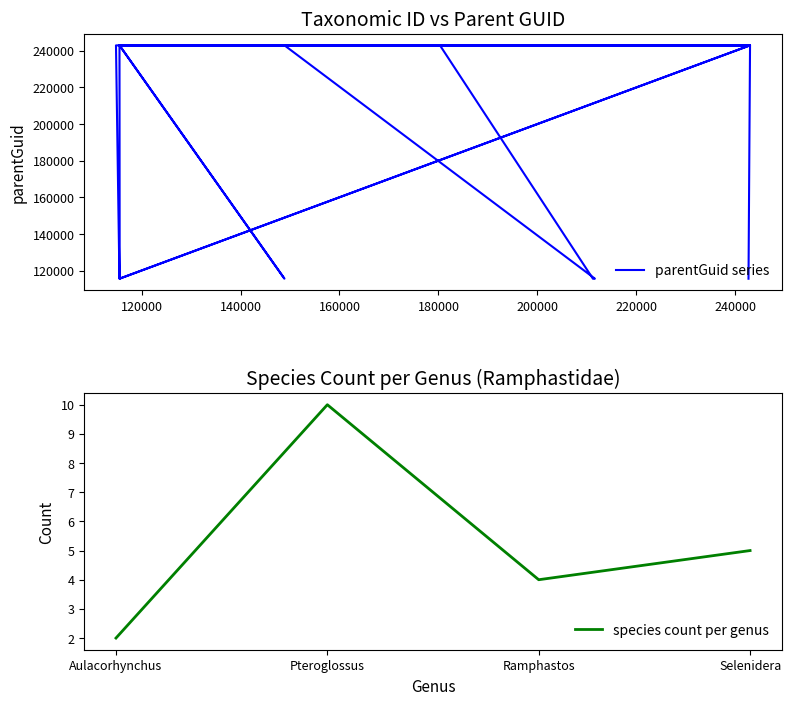

What is the greatest value displayed?

242971